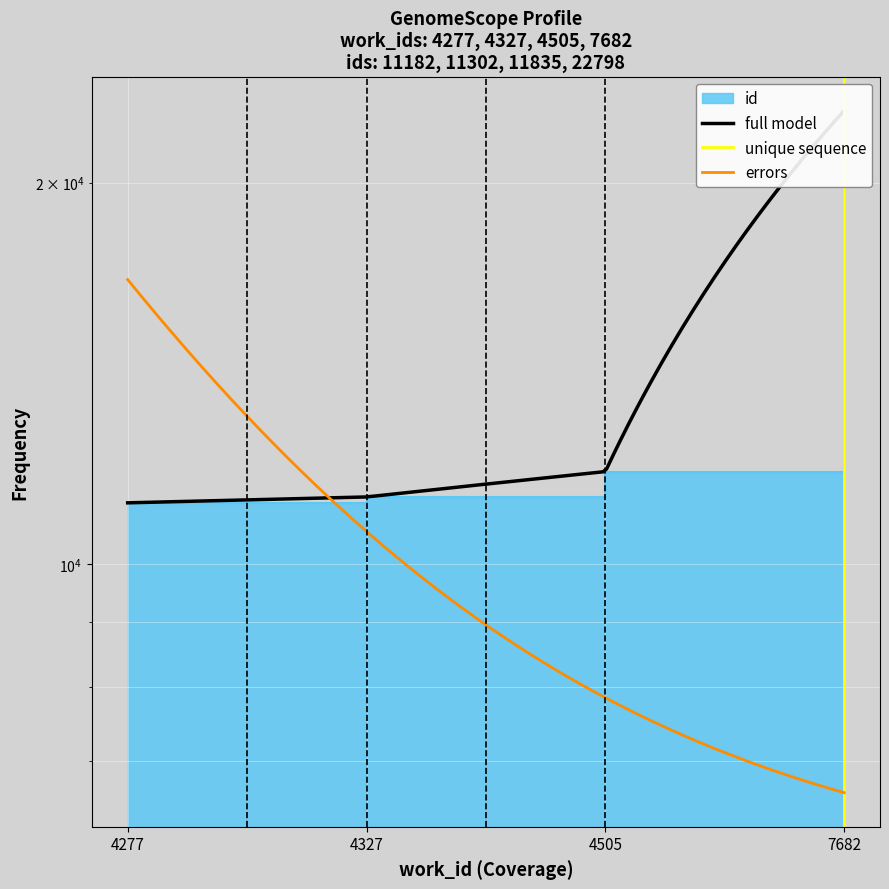

What is the change in value from 4327 to 7682?

+11496